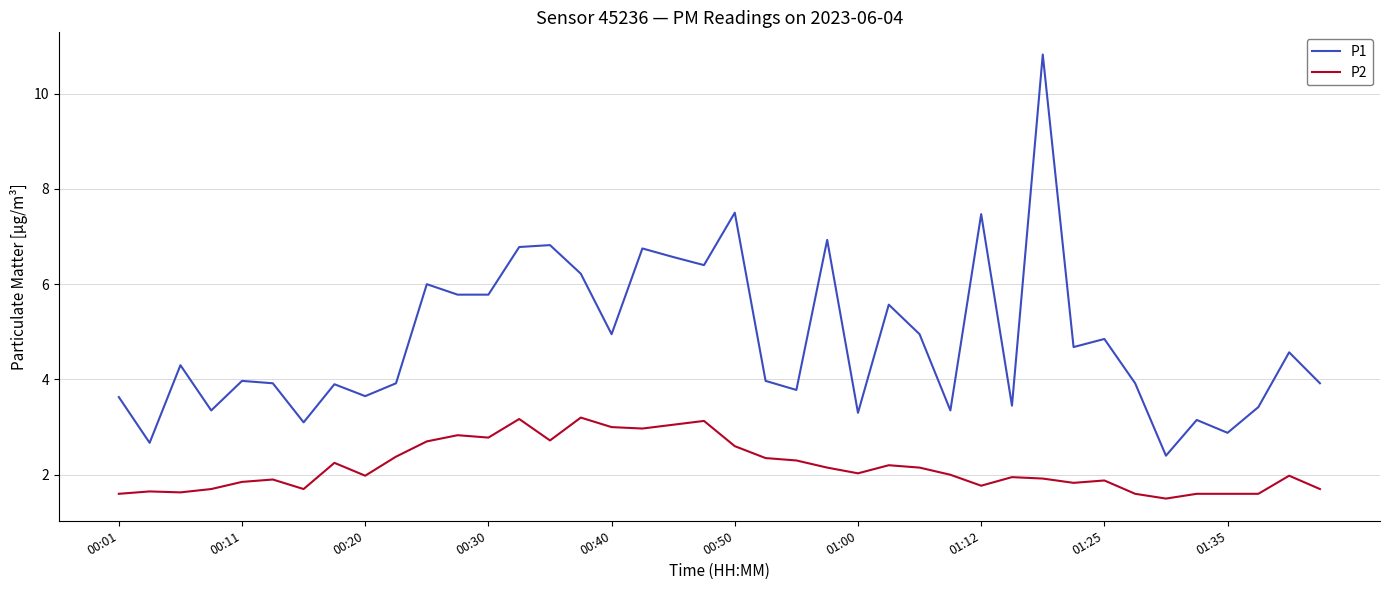

What is the smallest value displayed?

1.5